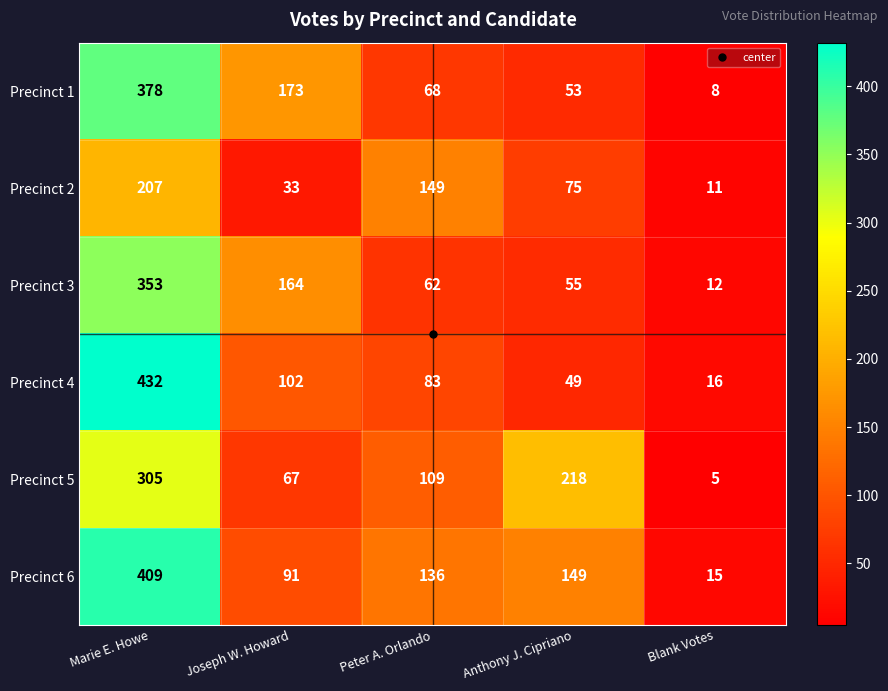

Which series has the largest range (max minus min)?

Precinct 4